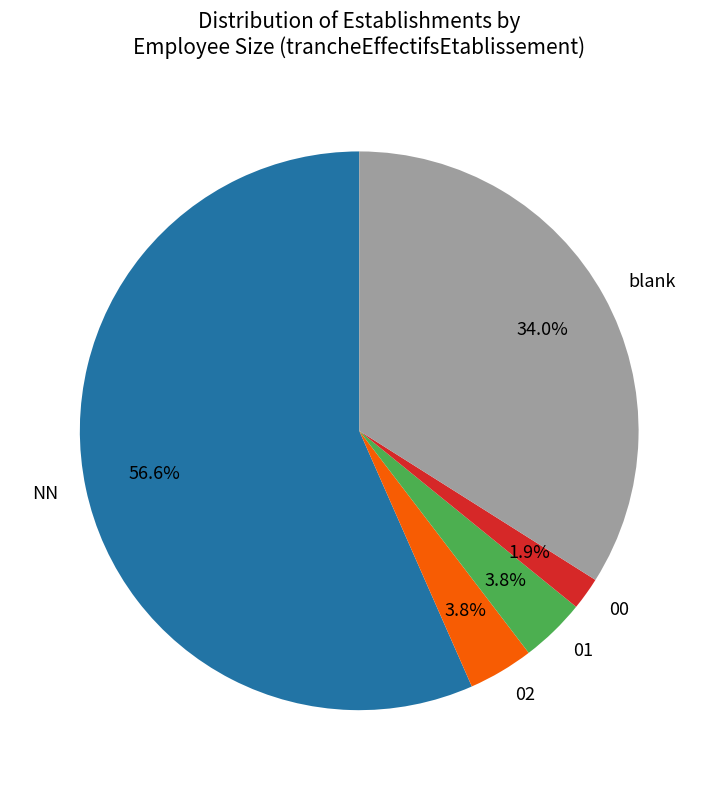

What percentage is NOT represented by 01?

96.2%